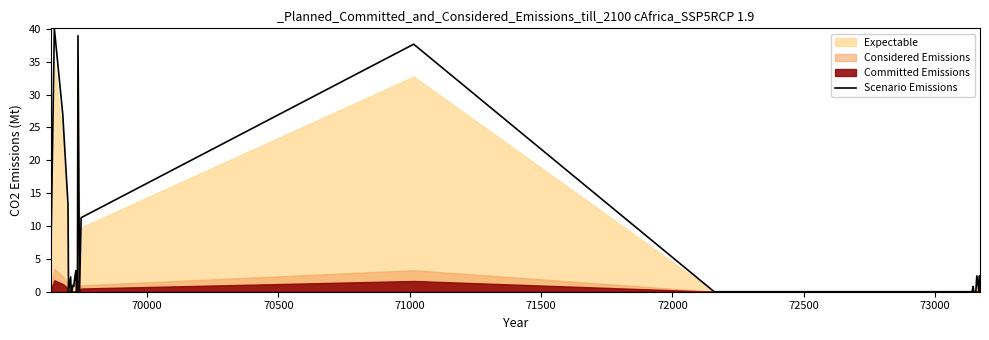

Reading right to left, extract all data points from this chart.

0.0	2.4	0.0	2.4	0.0	0.0	0.0	0.0	0.0	0.8	0.0	0.0	0.0	0.0	0.0	0.0	0.0	0.0	0.0	0.0	0.0	37.7	11.3	0.0	39.0	0.3	0.0	3.2	1.6	0.8	1.0	0.2	0.2	0.0	2.3	0.0	13.4	27.0	40.1	3.2